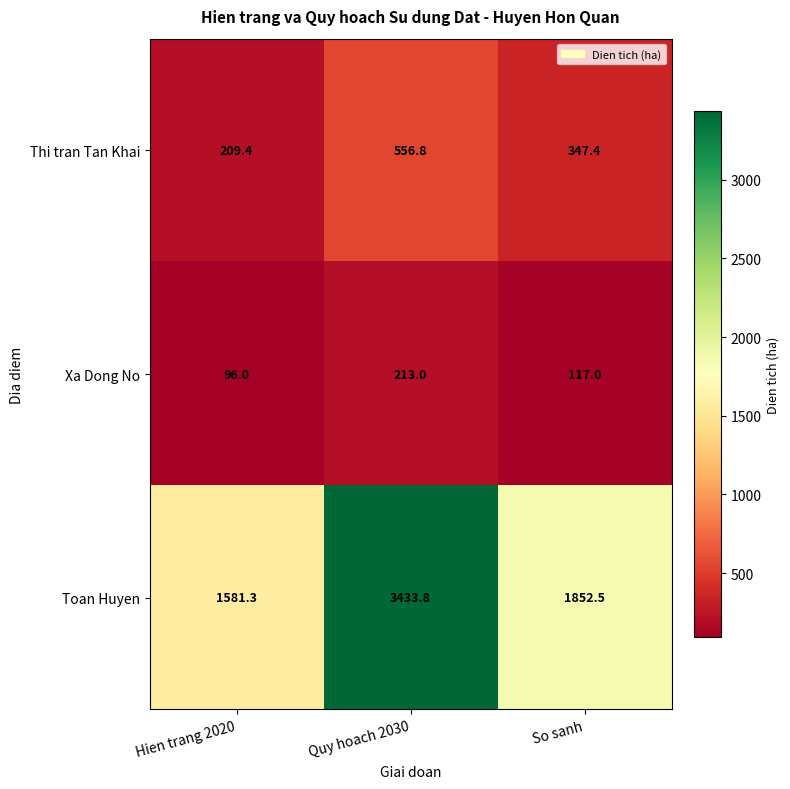

At which label is Xa Dong No closest to 154?

So sanh